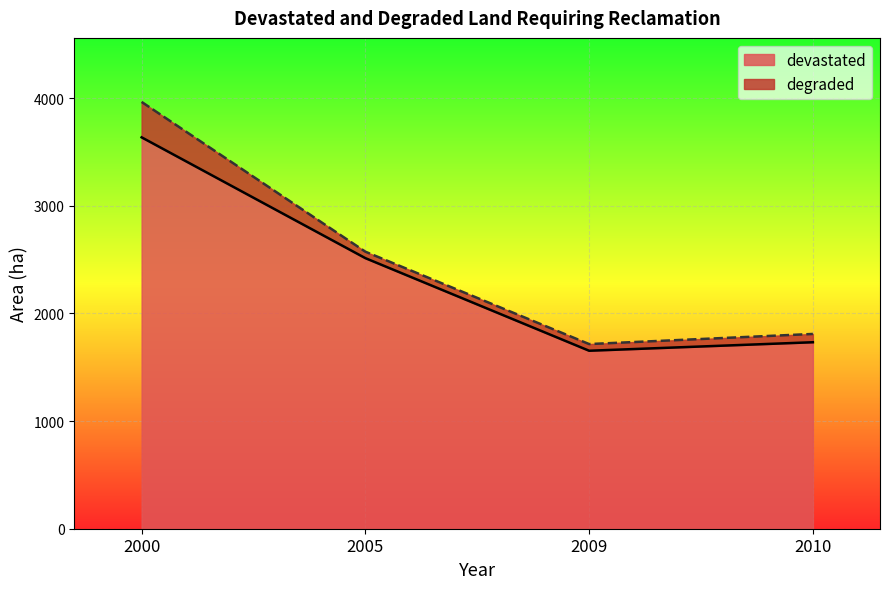

What is the sum of the values at 2009 and 2010?

3385